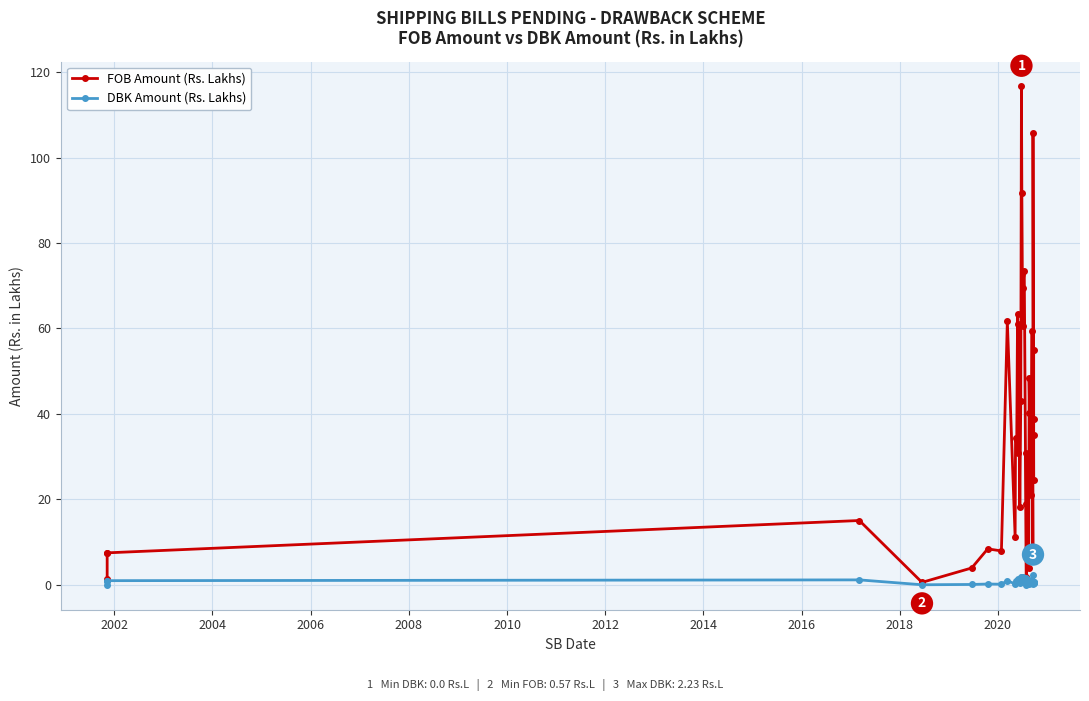

How many lines are shown in the chart?

2